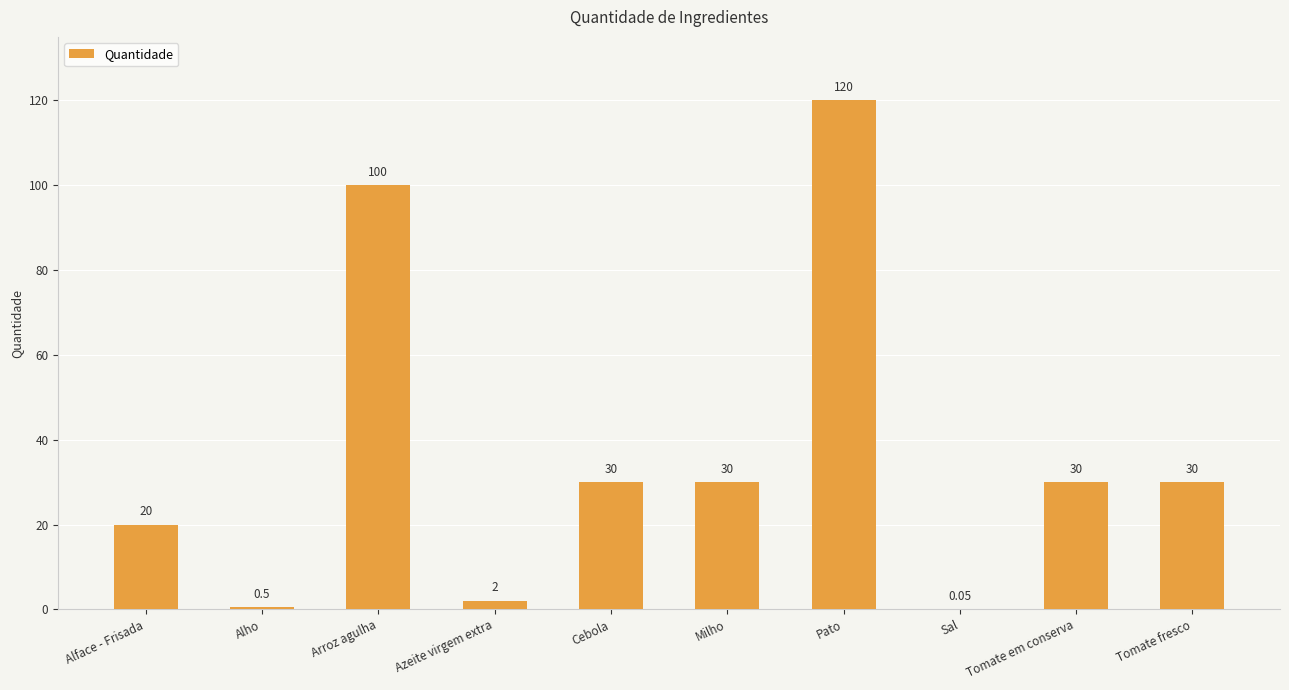

At which category does the chart reach its peak across all series?

Pato